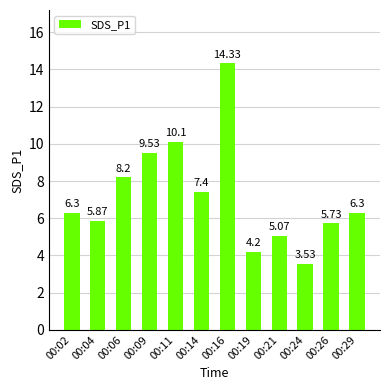

What is the average value?

7.2